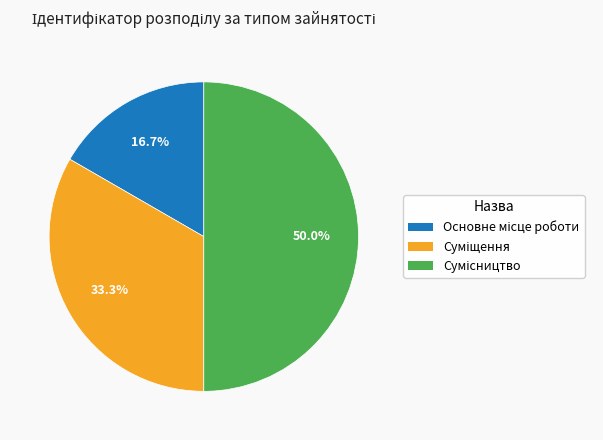

To the nearest percent, what is the combined percentage of Основне місце роботи and Сумісництво?

67%